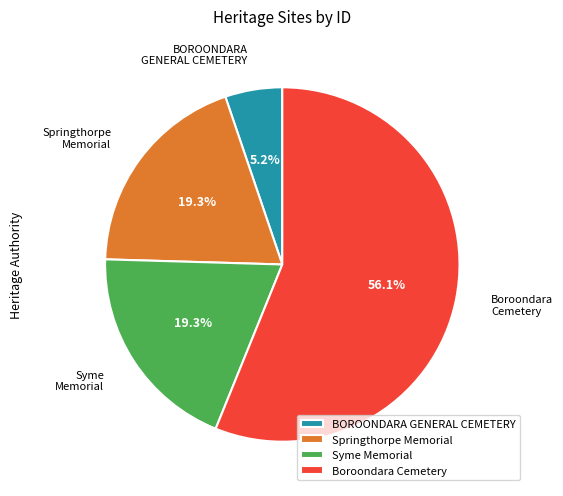

To the nearest percent, what is the difference between the largest and smallest slice percentages?

51%